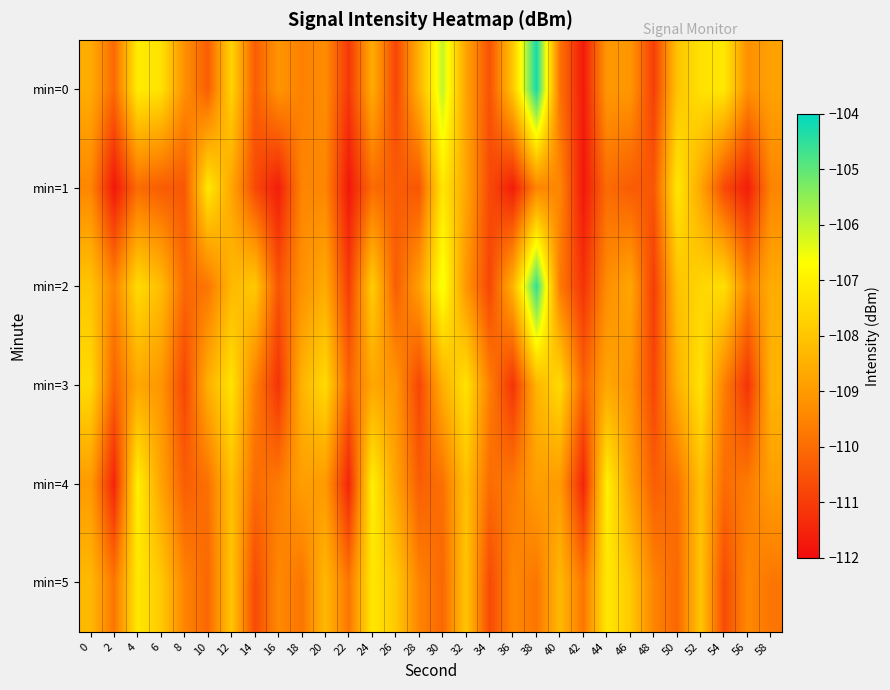

Reading left to right, list all the values displayed in this chart.

min=0: 0=-108.6	2=-110.1	4=-107.1	6=-107.3	8=-109.2	10=-110.3	12=-107.7	14=-110.3	16=-109.1	18=-109.6	20=-109.3	22=-111.1	24=-108.6	26=-110.8	28=-108.5	30=-106.0	32=-108.8	34=-110.5	36=-107.9	38=-104.2	40=-109.9	42=-111.7	44=-109.1	46=-109.1	48=-111.0	50=-108.0	52=-107.3	54=-107.2	56=-109.3	58=-108.8
min=1: 0=-109.5	2=-111.8	4=-110.0	6=-110.3	8=-110.4	10=-107.2	12=-108.7	14=-110.7	16=-111.6	18=-109.5	20=-109.5	22=-111.8	24=-110.0	26=-110.3	28=-110.4	30=-107.2	32=-108.7	34=-110.7	36=-111.6	38=-109.5	40=-109.5	42=-111.8	44=-110.0	46=-110.3	48=-110.4	50=-107.2	52=-108.7	54=-110.7	56=-111.6	58=-109.5
min=2: 0=-108.0	2=-109.5	4=-107.5	6=-108.2	8=-110.1	10=-109.8	12=-108.3	14=-107.9	16=-110.5	18=-109.2	20=-108.6	22=-111.0	24=-107.8	26=-110.3	28=-108.9	30=-106.5	32=-109.1	34=-110.8	36=-108.4	38=-104.5	40=-109.7	42=-111.2	44=-109.3	46=-108.7	48=-111.0	50=-108.1	52=-107.6	54=-107.4	56=-109.5	58=-108.6
min=3: 0=-107.5	2=-110.2	4=-108.7	6=-109.1	8=-110.8	10=-108.5	12=-107.3	14=-109.6	16=-111.2	18=-108.4	20=-107.5	22=-110.2	24=-108.7	26=-109.1	28=-110.8	30=-108.5	32=-107.3	34=-109.6	36=-111.2	38=-108.4	40=-107.5	42=-110.2	44=-108.7	46=-109.1	48=-110.8	50=-108.5	52=-107.3	54=-109.6	56=-111.2	58=-108.4
min=4: 0=-109.0	2=-111.5	4=-107.0	6=-108.8	8=-110.3	10=-109.9	12=-108.1	14=-110.0	16=-109.7	18=-108.9	20=-109.0	22=-111.5	24=-107.0	26=-108.8	28=-110.3	30=-109.9	32=-108.1	34=-110.0	36=-109.7	38=-108.9	40=-109.0	42=-111.5	44=-107.0	46=-108.8	48=-110.3	50=-109.9	52=-108.1	54=-110.0	56=-109.7	58=-108.9
min=5: 0=-108.3	2=-109.8	4=-107.2	6=-107.9	8=-109.5	10=-110.1	12=-108.0	14=-110.7	16=-109.4	18=-109.8	20=-108.3	22=-109.8	24=-107.2	26=-107.9	28=-109.5	30=-110.1	32=-108.0	34=-110.7	36=-109.4	38=-109.8	40=-108.3	42=-109.8	44=-107.2	46=-107.9	48=-109.5	50=-110.1	52=-108.0	54=-110.7	56=-109.4	58=-109.8